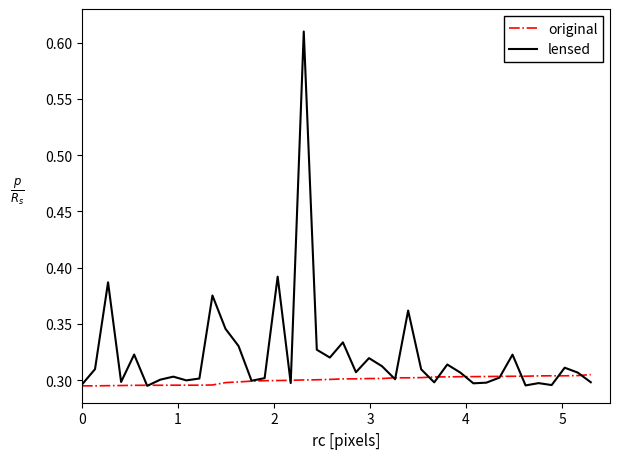

Which series has the largest total across all categories?

lensed